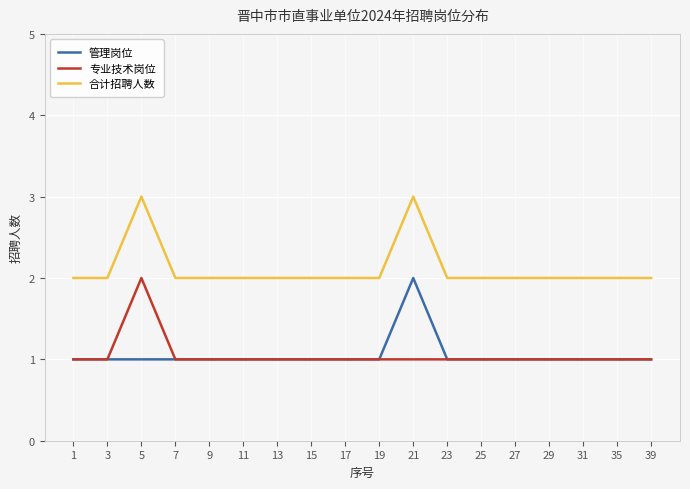

Reading left to right, extract all data points from this chart.

管理岗位: 1=1	3=1	5=1	7=1	9=1	11=1	13=1	15=1	17=1	19=1	21=2	23=1	25=1	27=1	29=1	31=1	35=1	39=1
专业技术岗位: 1=1	3=1	5=2	7=1	9=1	11=1	13=1	15=1	17=1	19=1	21=1	23=1	25=1	27=1	29=1	31=1	35=1	39=1
合计招聘人数: 1=2	3=2	5=3	7=2	9=2	11=2	13=2	15=2	17=2	19=2	21=3	23=2	25=2	27=2	29=2	31=2	35=2	39=2